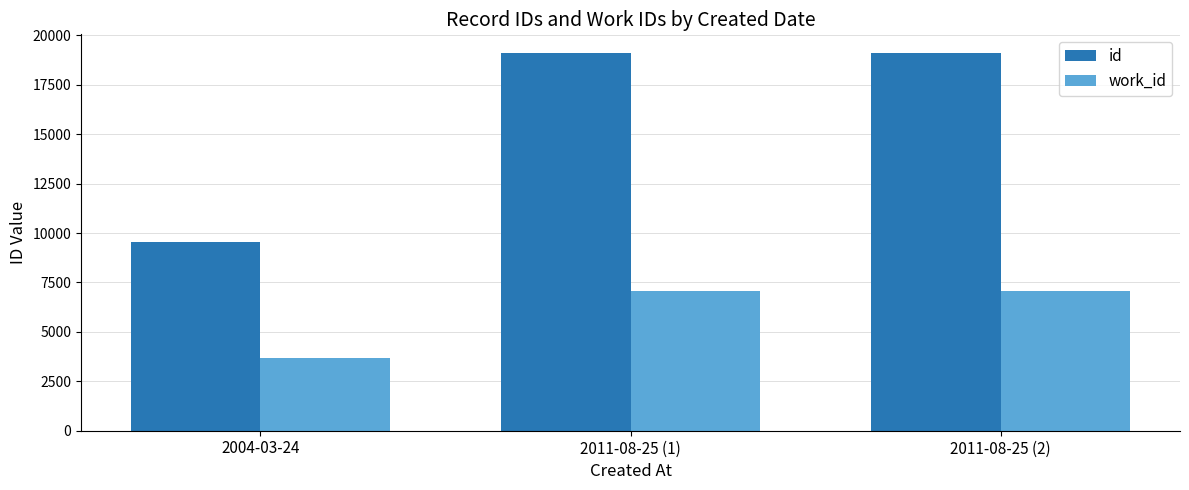

What value does the work_id series have at 2004-03-24?

3688